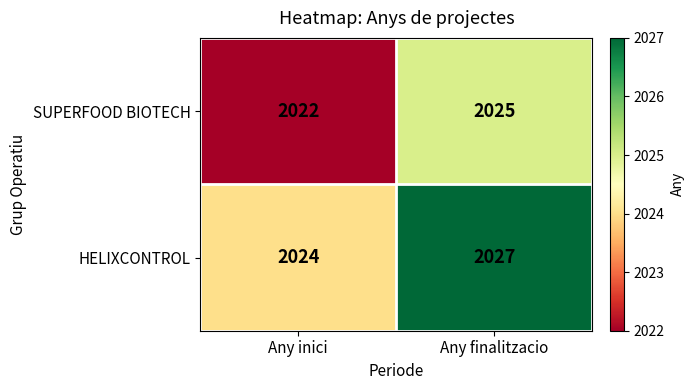

True or false: SUPERFOOD BIOTECH has a value of 2025 at Any finalitzacio.

True